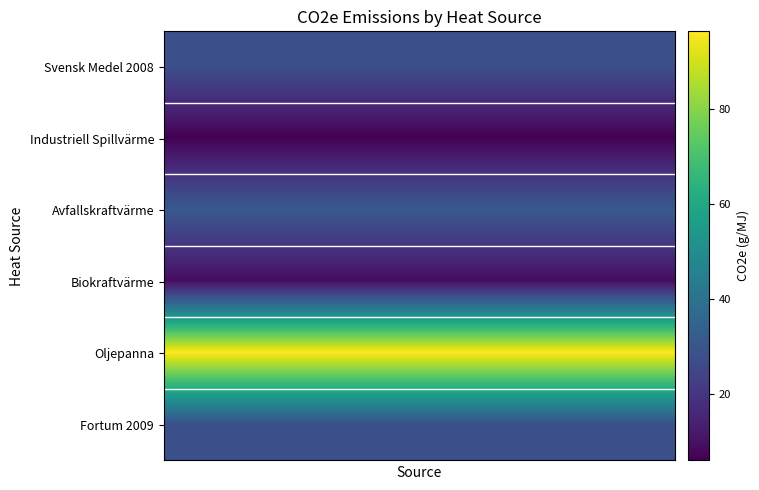

What is the minimum value shown in the chart?

6.1